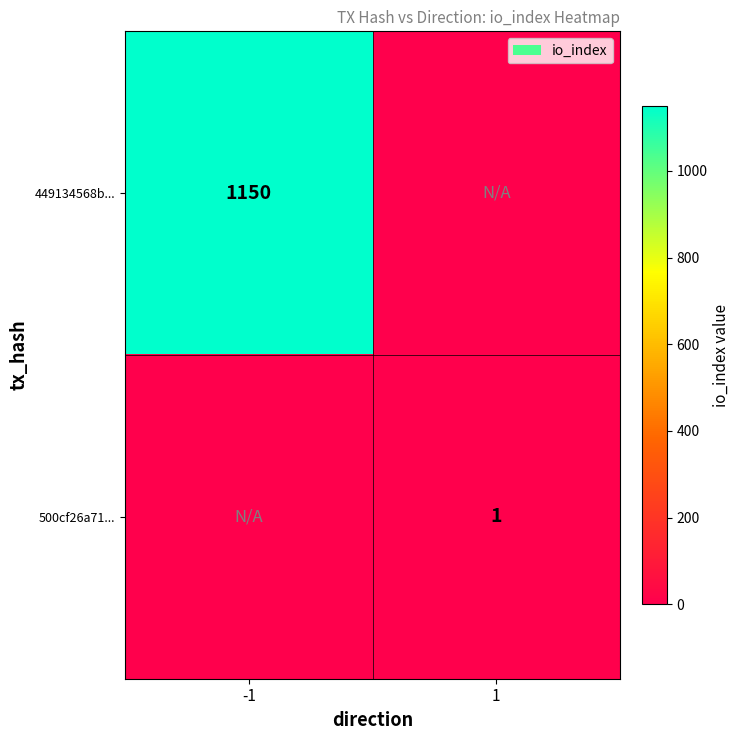

Is it true that 500cf26a71... equals 2 at 1?

False